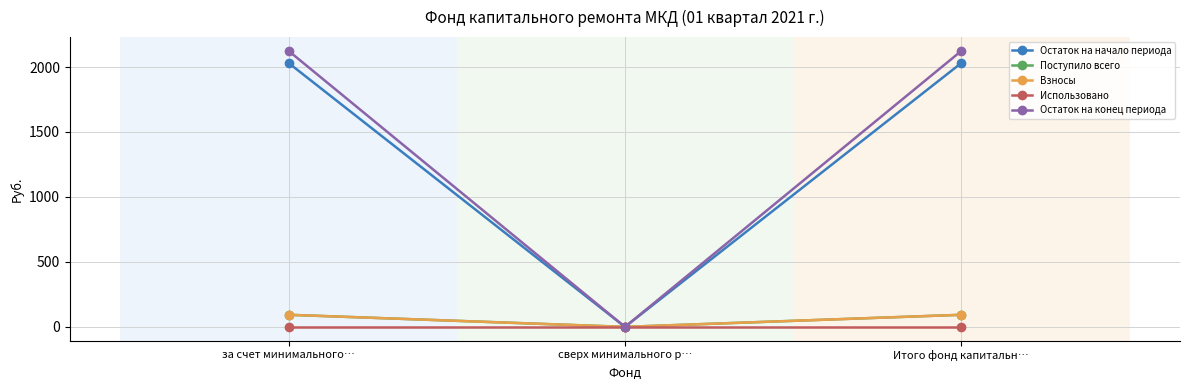

Read the Взносы value at за счет минимального….

93.0